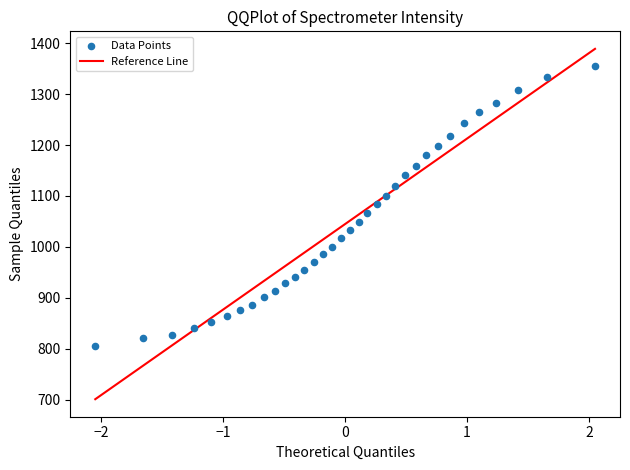

What is the range of X values (max minus min)?

4.1